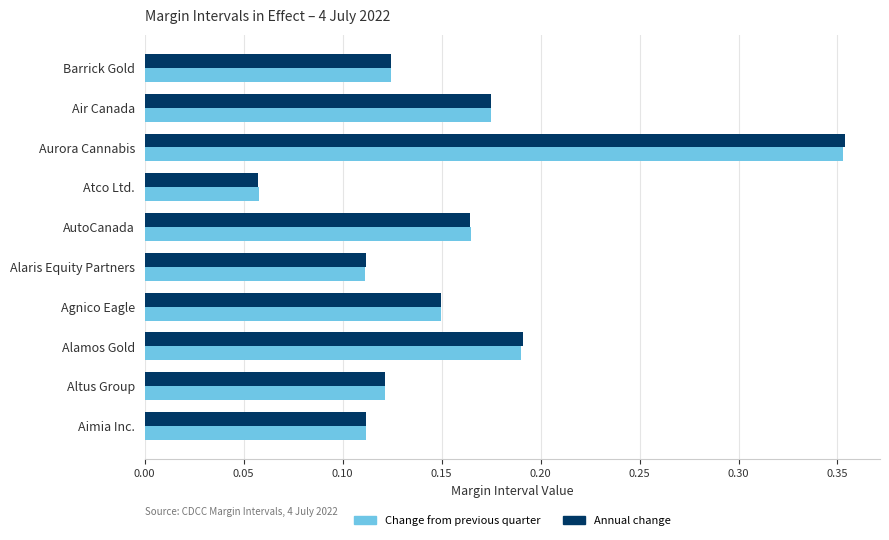

At which label does Annual change reach its peak?

Aurora Cannabis